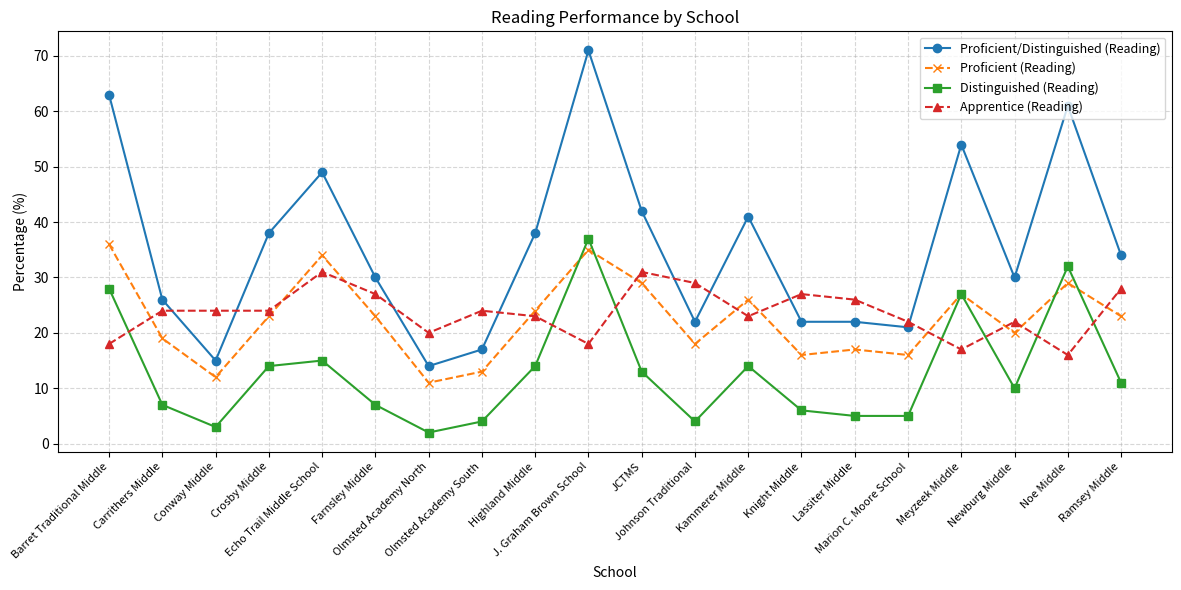

True or false: Apprentice (Reading) has a value of 36 at Knight Middle.

False